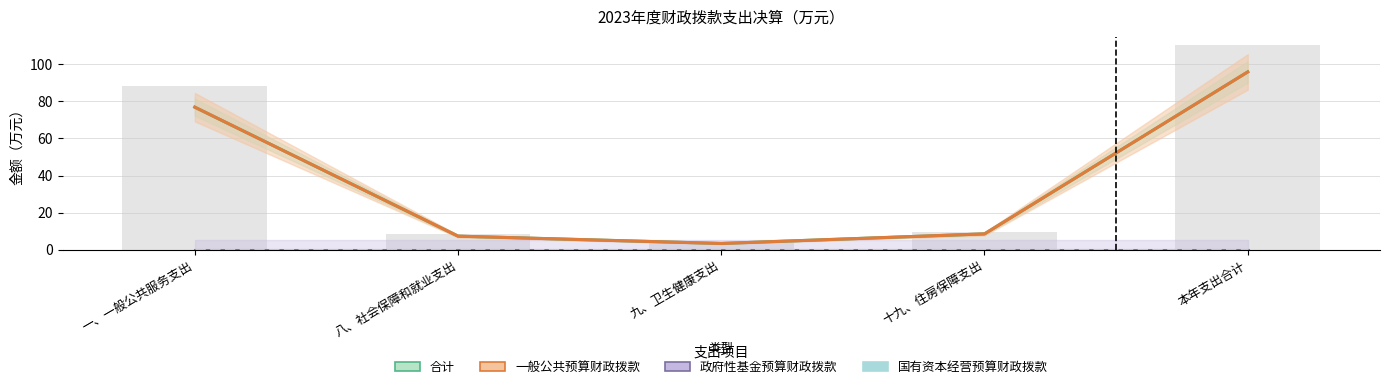

Which series has the widest spread of values?

合计